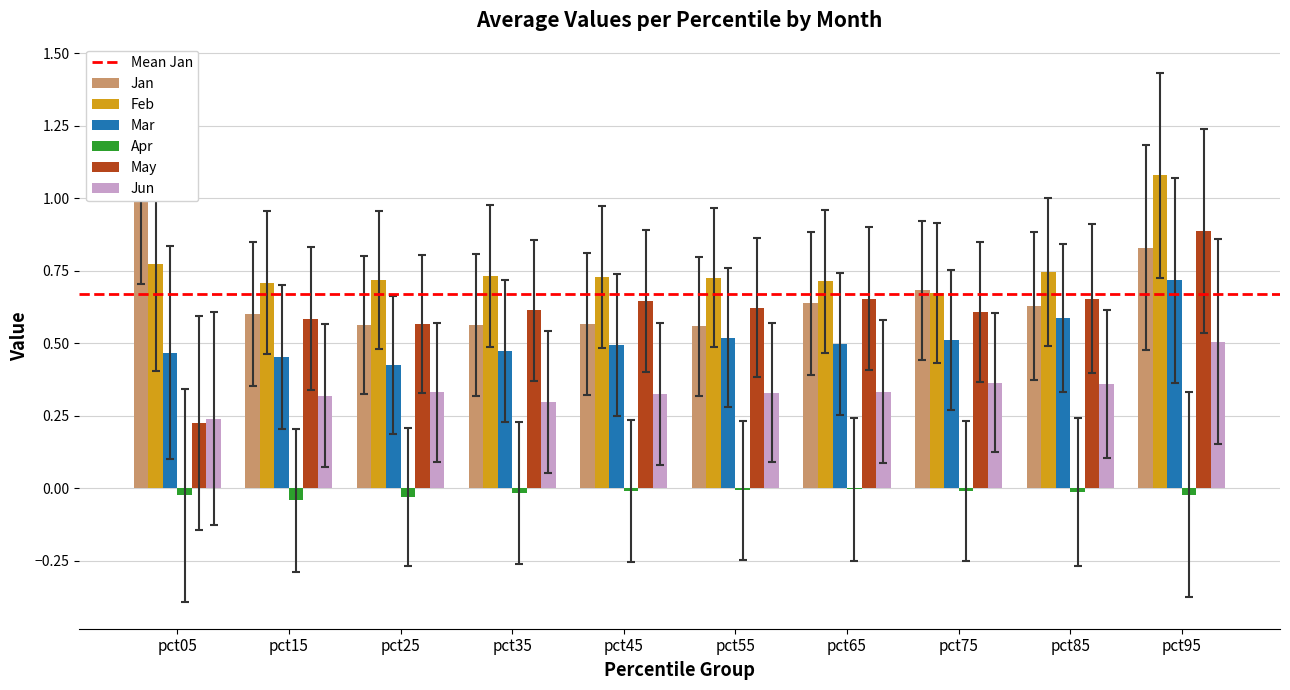

The Feb series shows 0.7 at pct25. True or false?

True